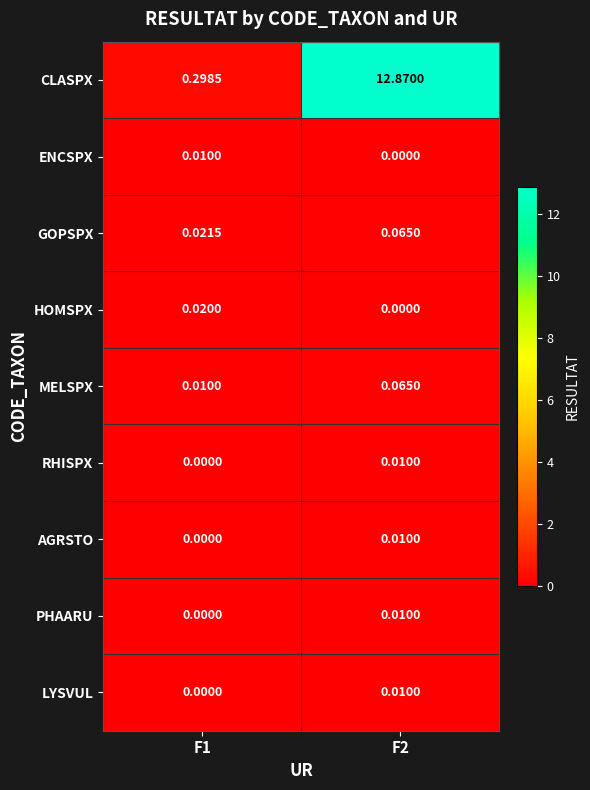

Count the number of categories in the chart.

2